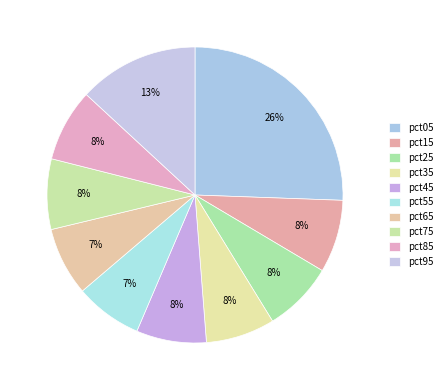

Rank the categories by value from lowest to highest.

pct55, pct65, pct35, pct45, pct75, pct25, pct85, pct15, pct95, pct05